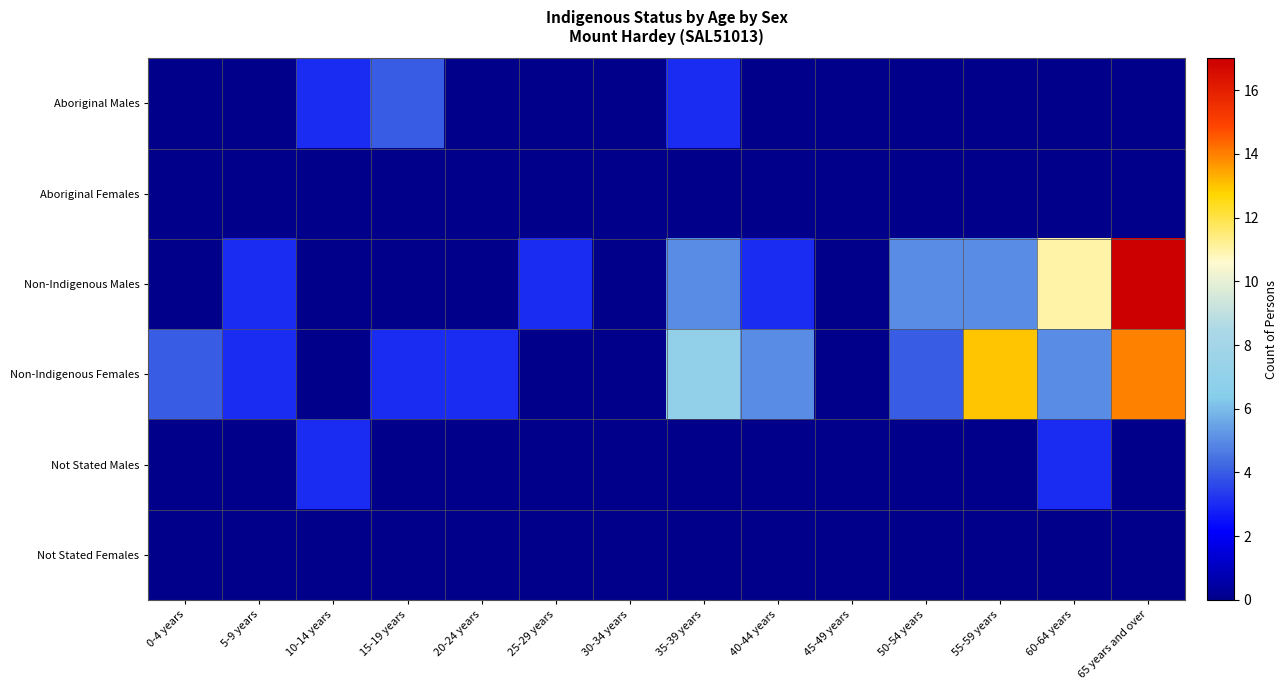

Which series has the widest spread of values?

Non-Indigenous Males